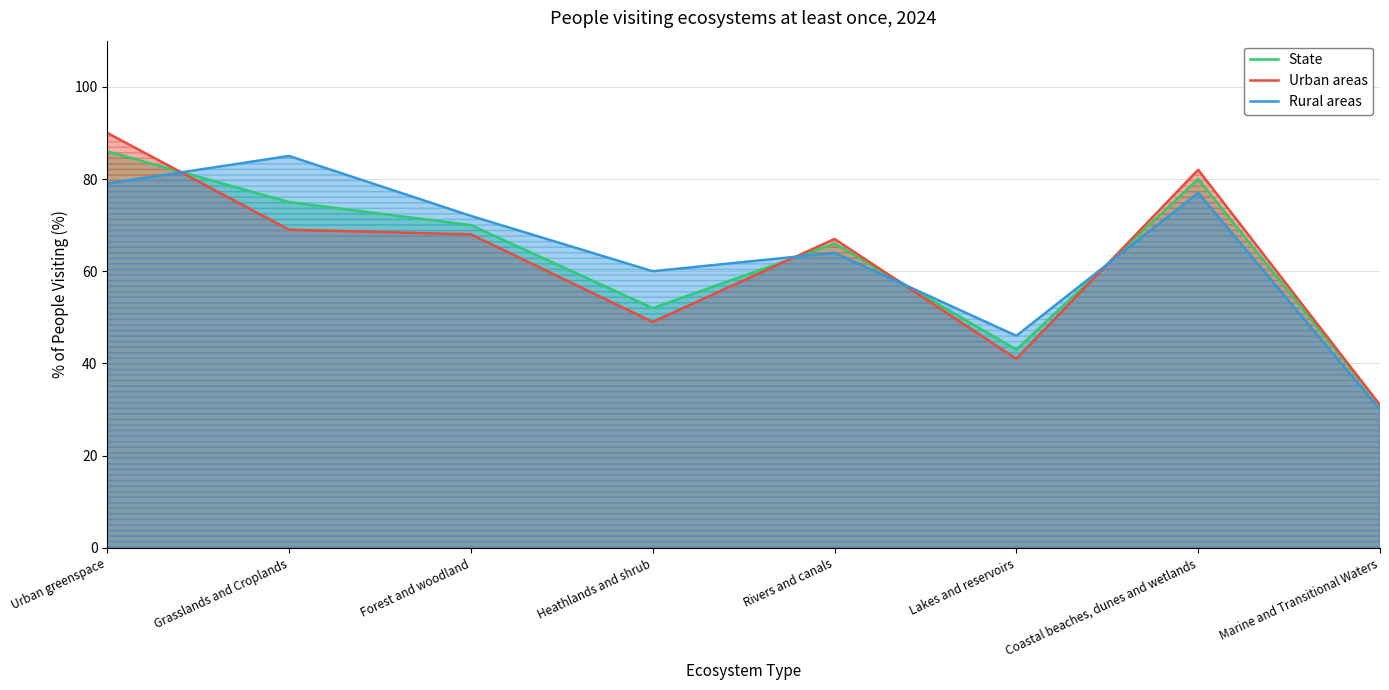

Where does the State series first go above 70?

Urban greenspace